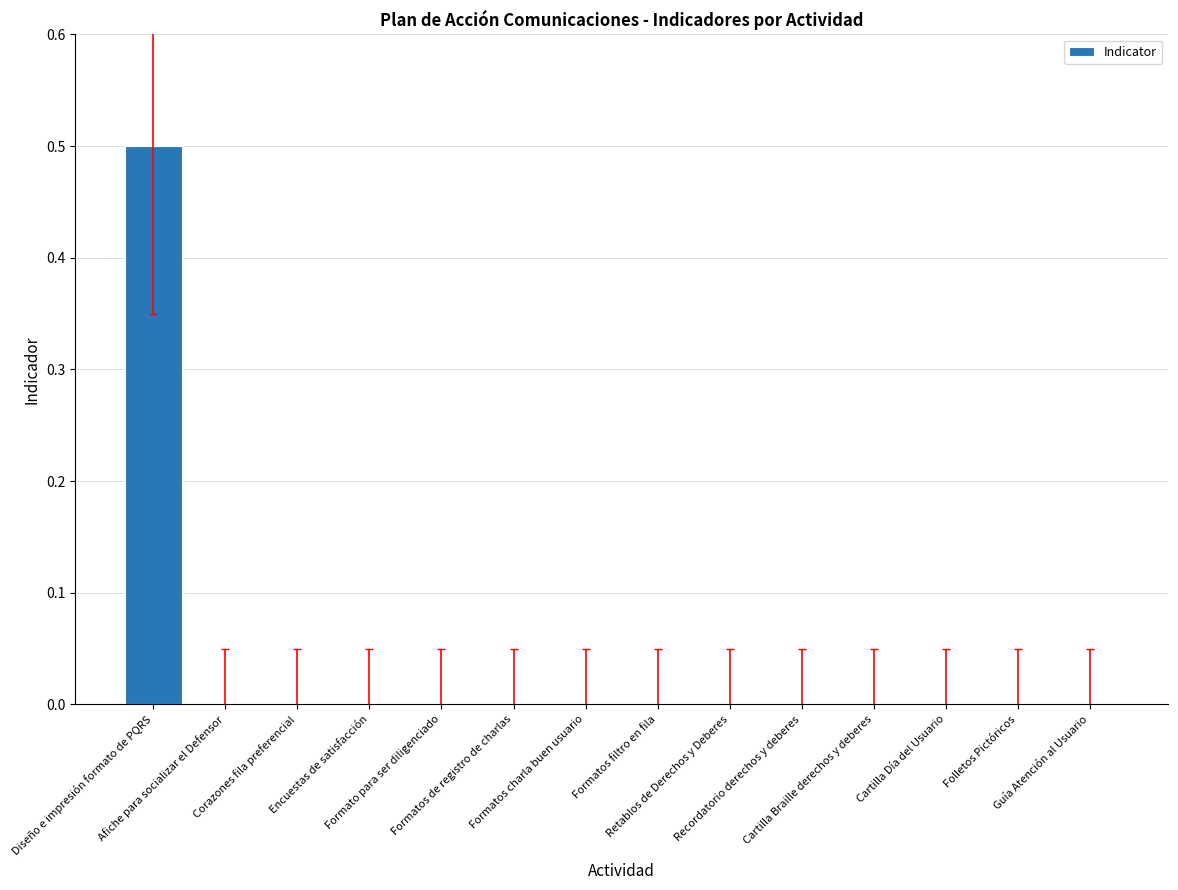

What is the sum of all values?

0.5